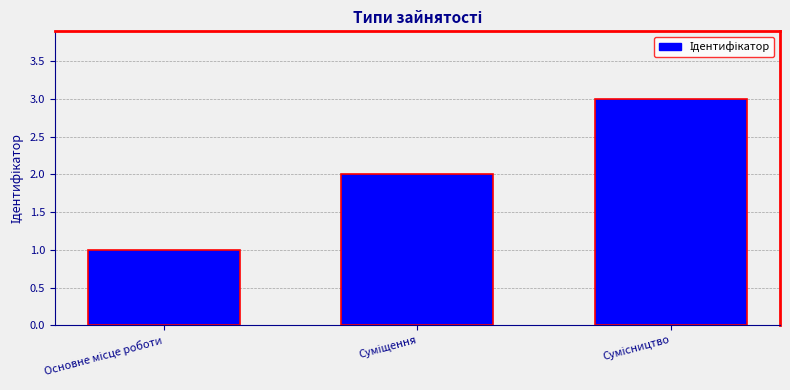

How many data points does each series have?

3